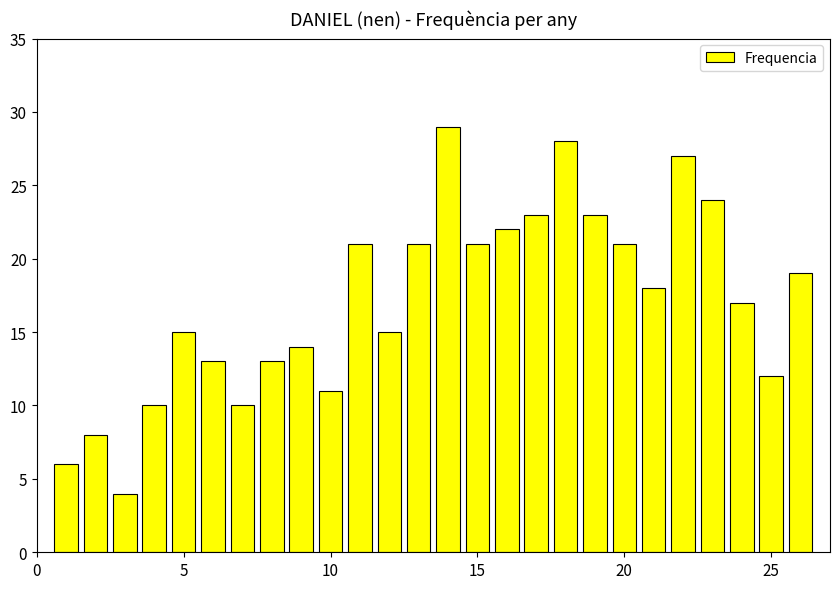

What is the difference between the maximum and minimum values?

25